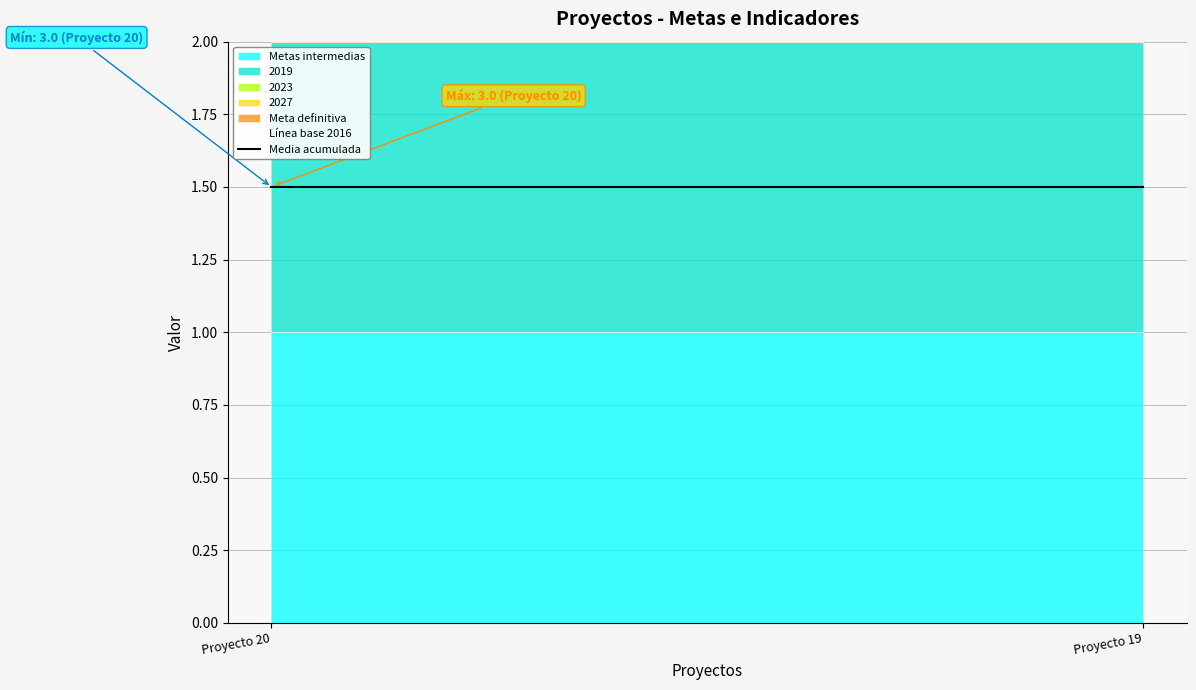

What is the total value across all series at Proyecto 20?

3